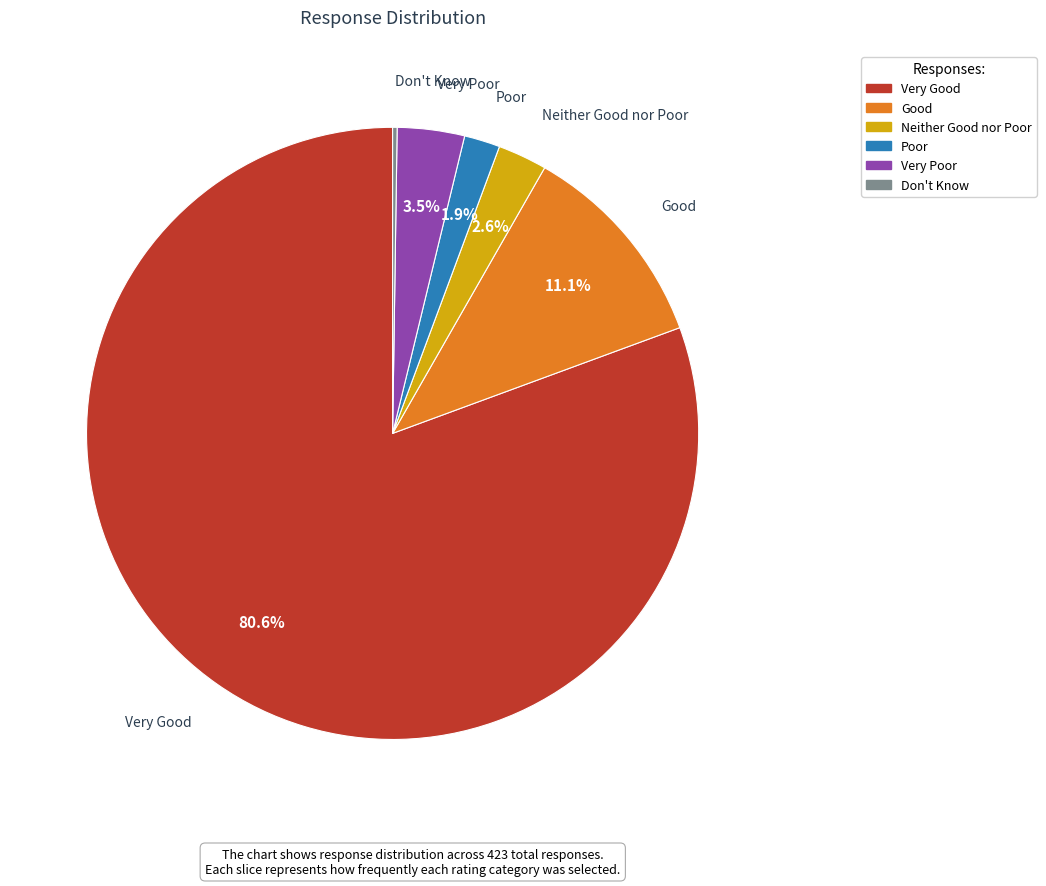

What is the largest slice in the pie chart?

Very Good